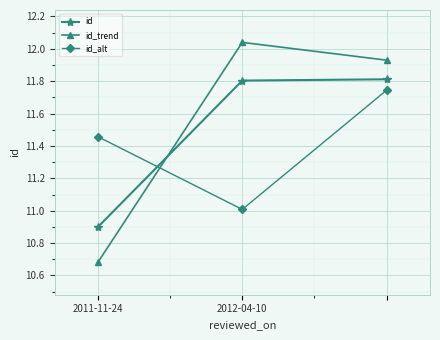

What is the minimum value for id_alt?

11.0